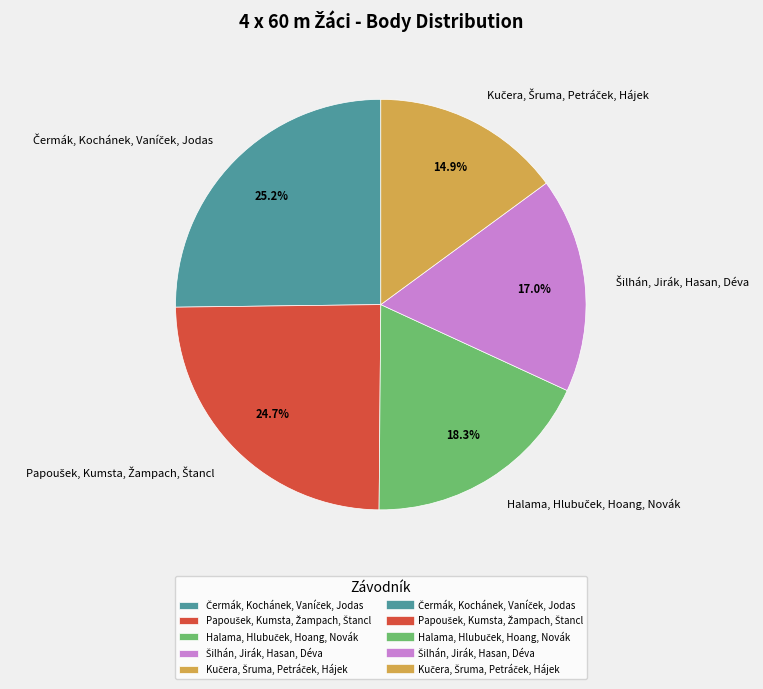

Is there a majority slice in this chart?

No